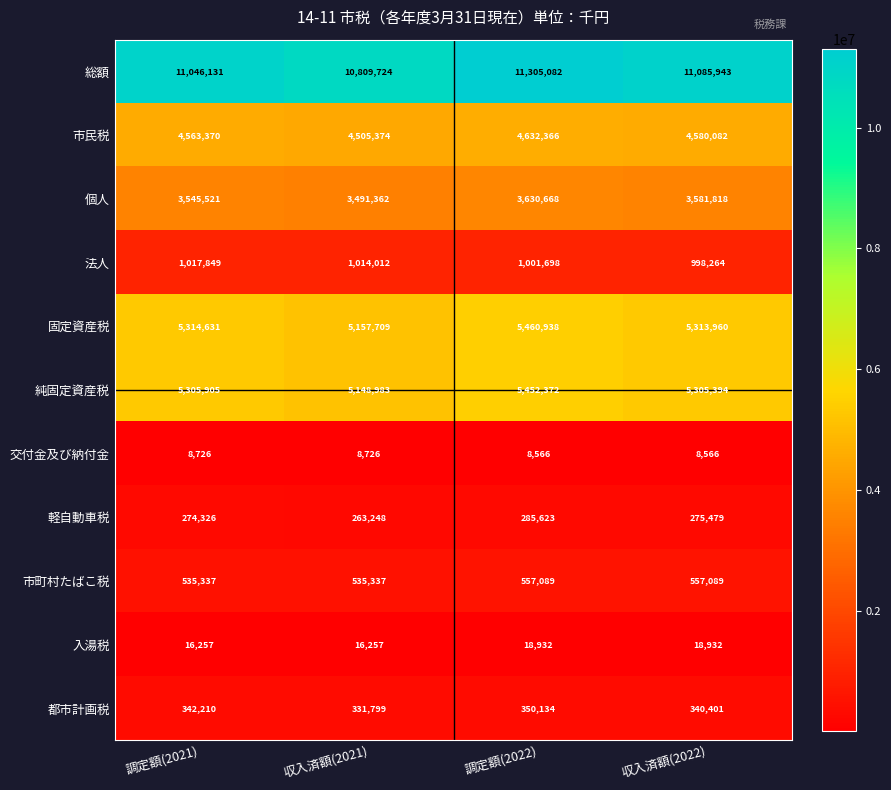

What is the smallest value displayed?

8566